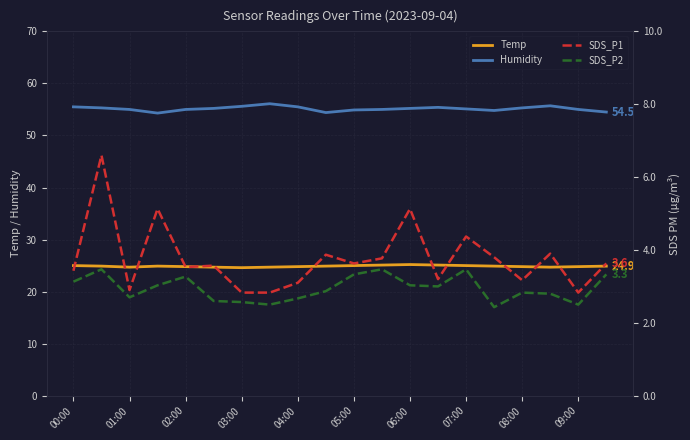

At how many categories does at least one series exceed 16?

20